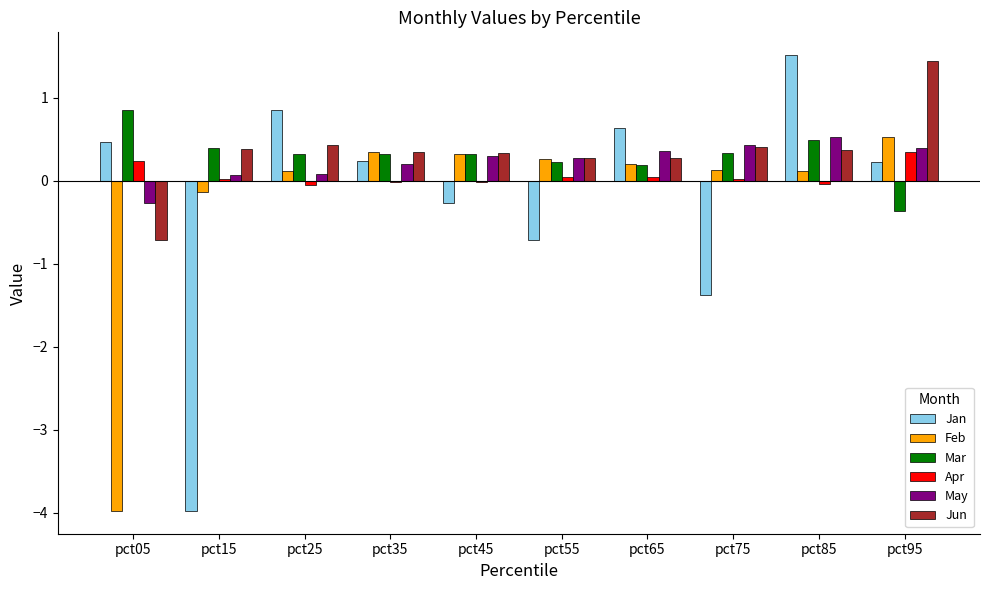

Is it true that Jun equals 0.4 at pct15?

True